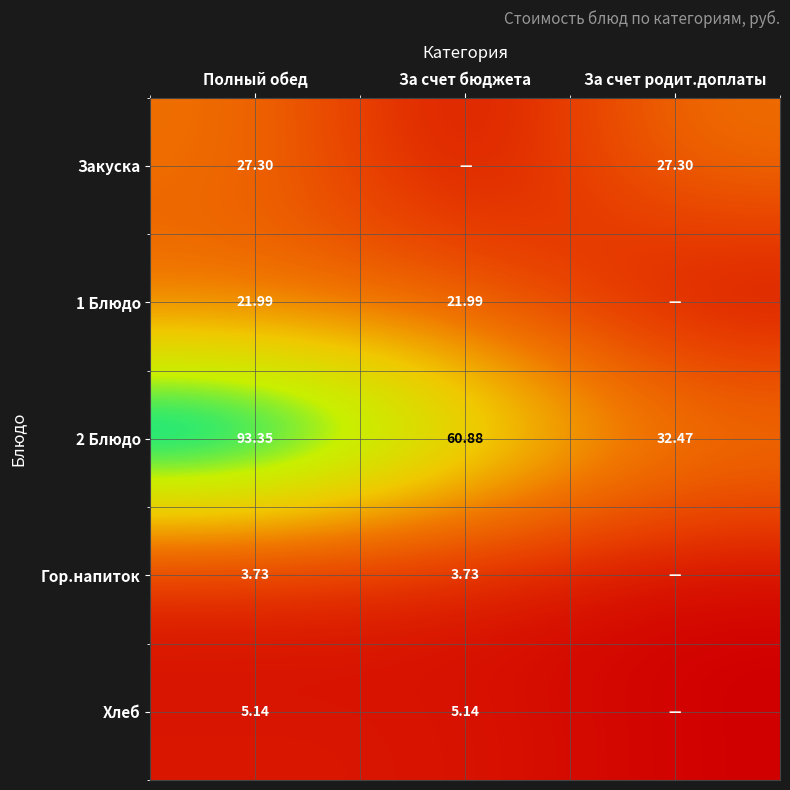

At which label is 2 Блюдо closest to 62?

За счет бюджета